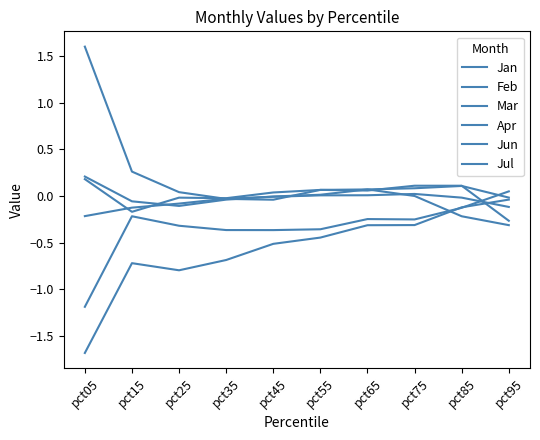

List the series in order of their peak value, highest first.

Apr, Jun, Feb, Jan, Mar, Jul